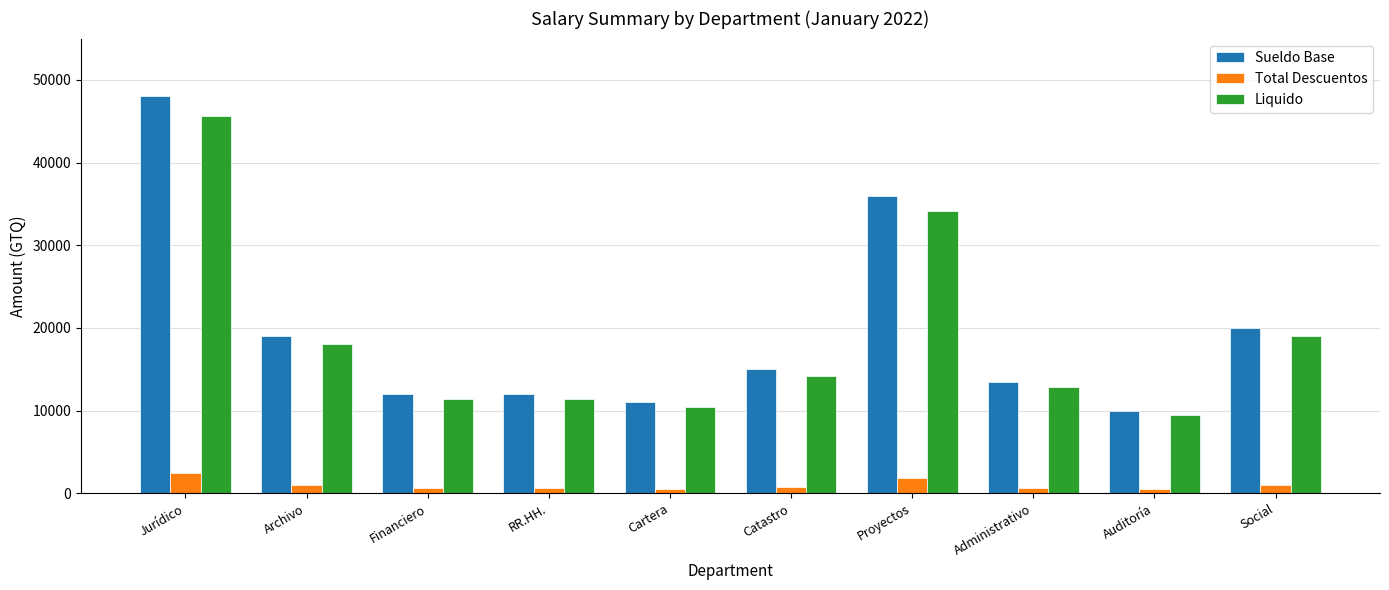

What is the sum of the Sueldo Base values at Financiero and Social?

32000